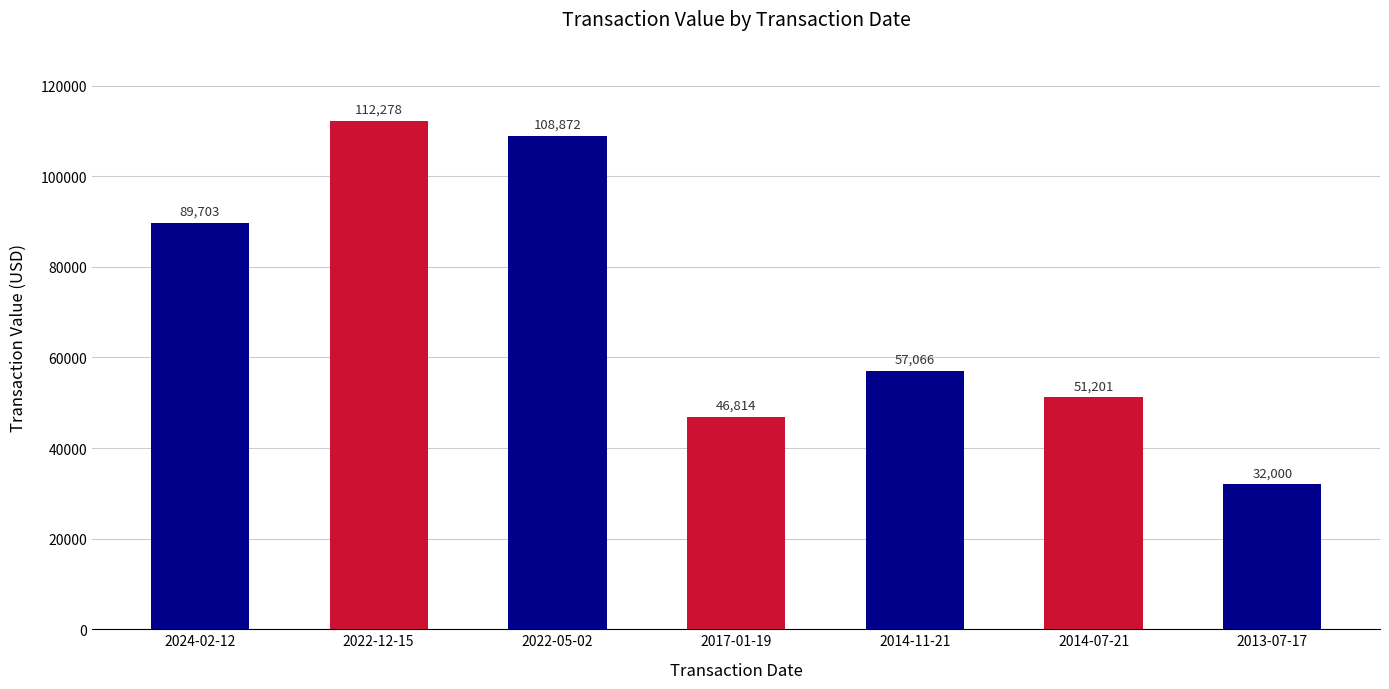

Approximately how many times larger is the value at 2022-12-15 compared to 2022-05-02?

1.0